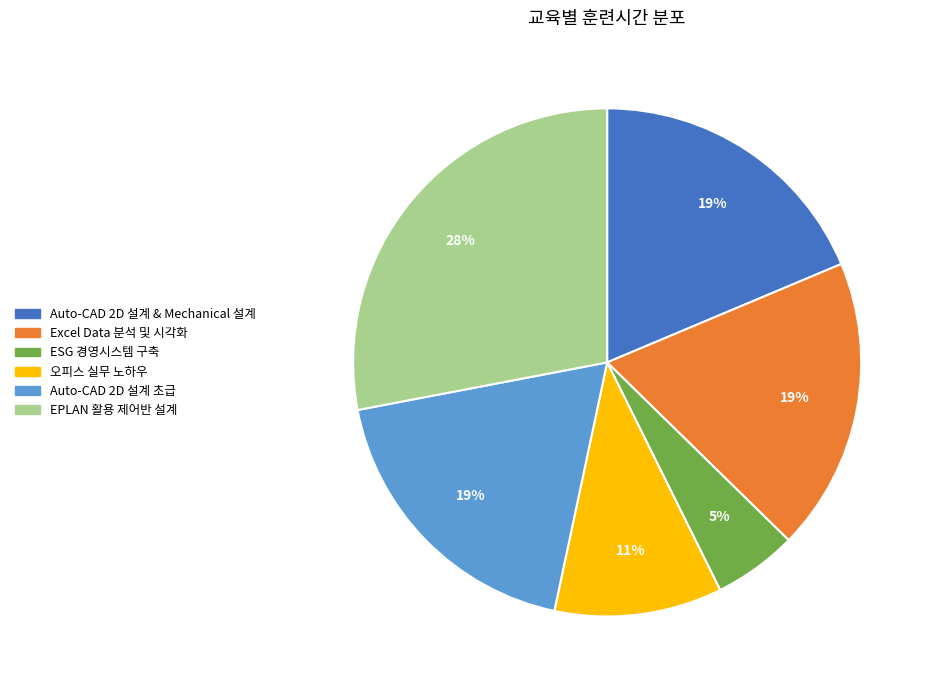

To the nearest percent, what is the average slice percentage?

17%